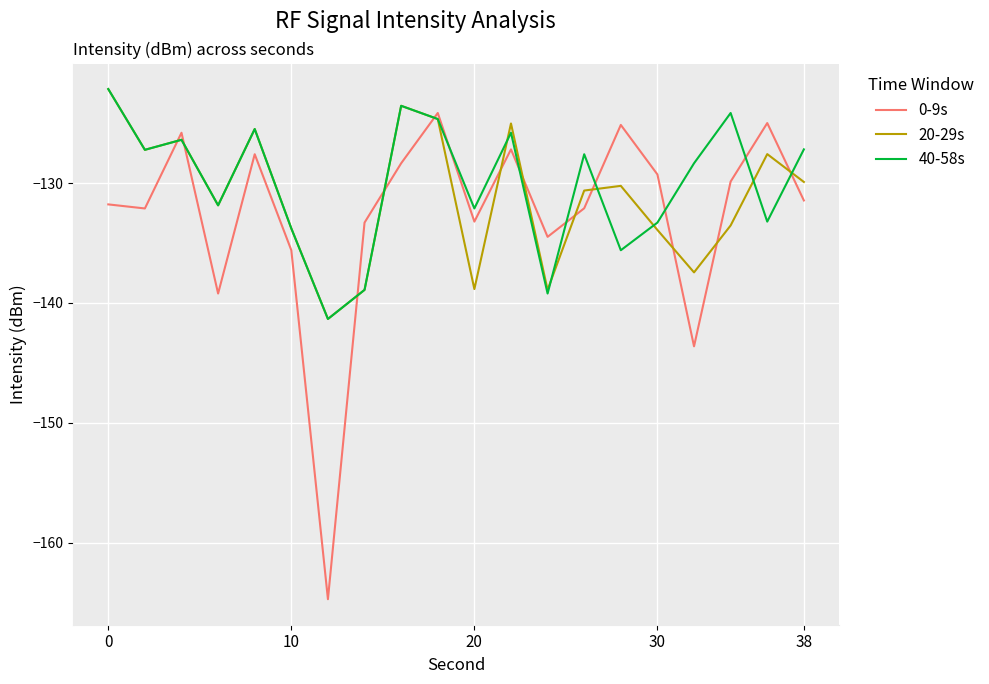

True or false: 0-9s and 40-58s cross at least once.

True